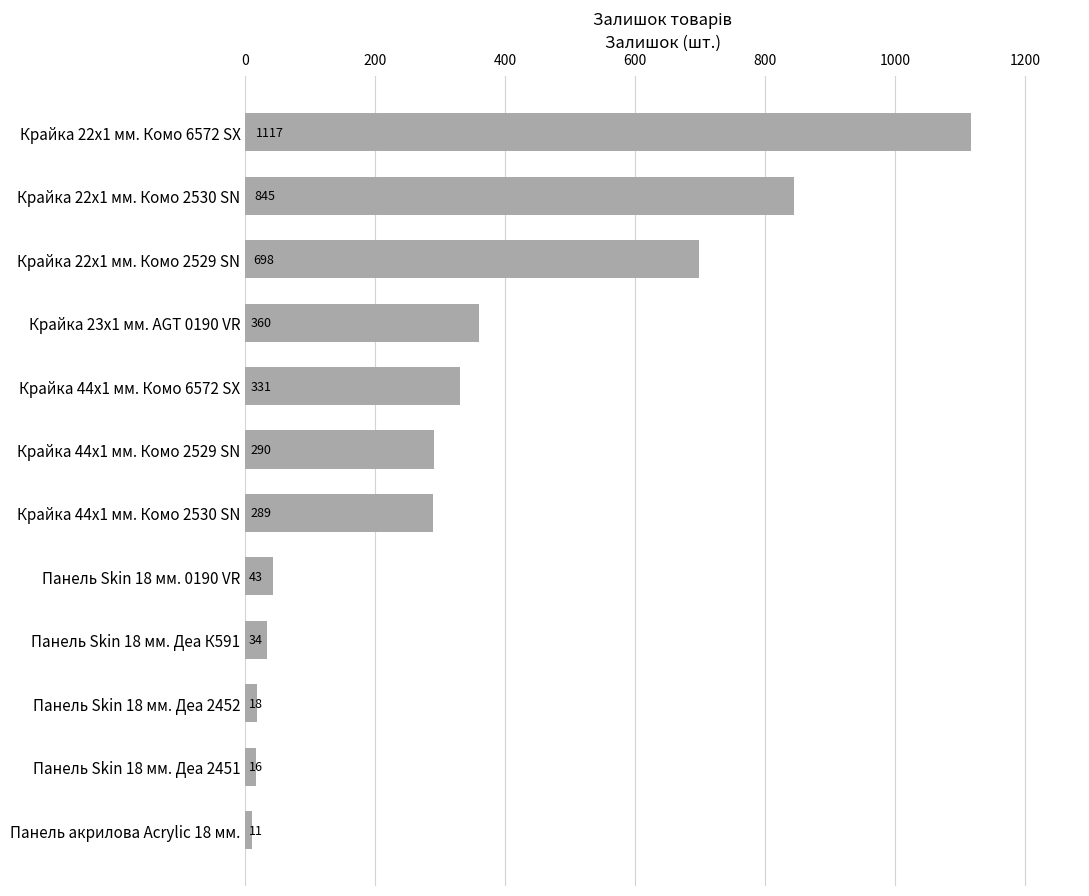

What is the change in value from Крайка 44x1 мм. Комо 2530 SN to Крайка 22x1 мм. Комо 6572 SX?

+828